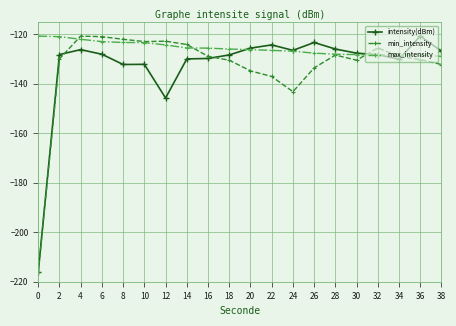

What is the smallest value displayed?

-216.2